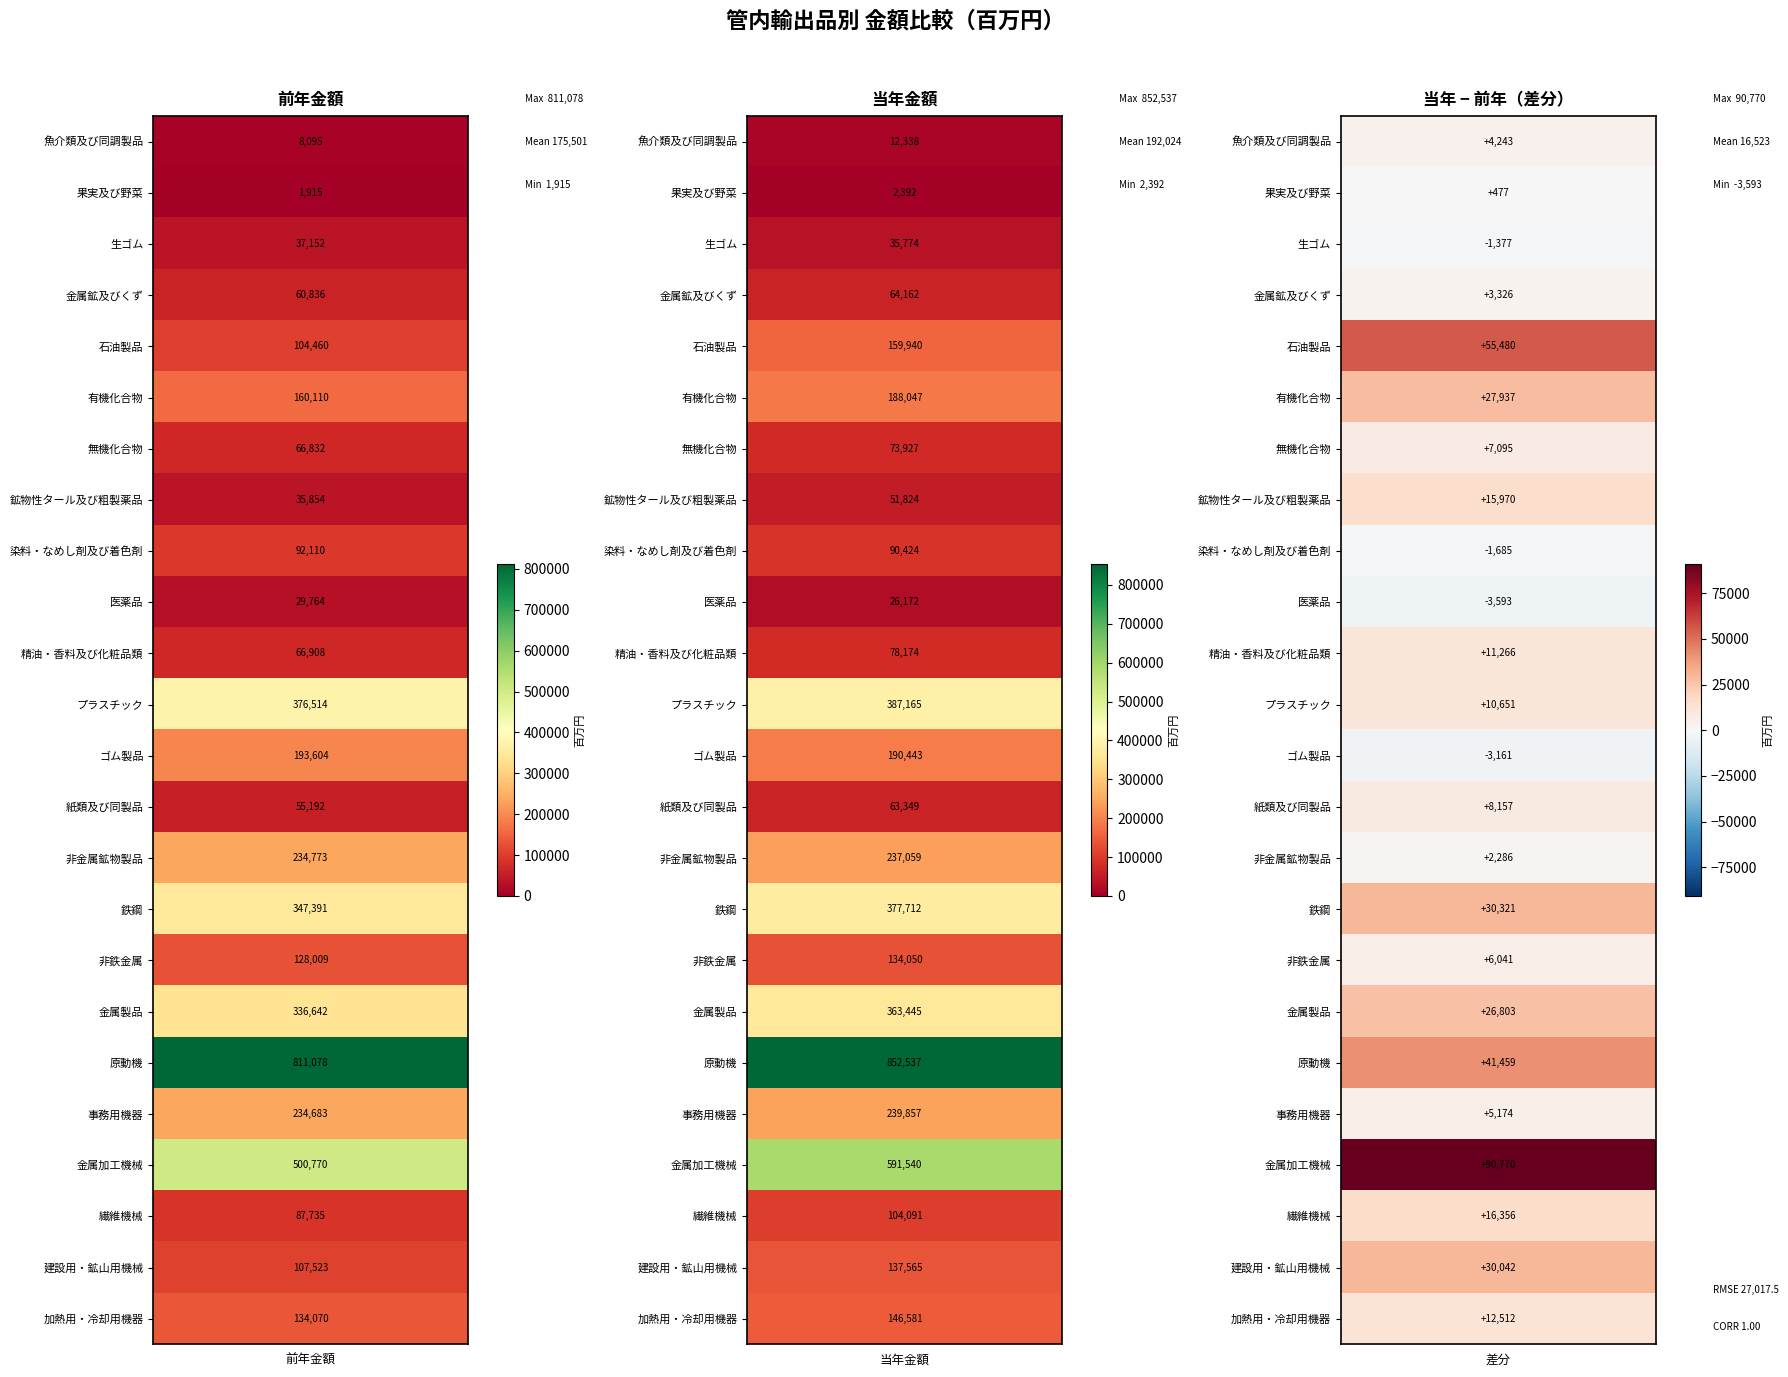

Which series has the widest spread of values?

金属加工機械